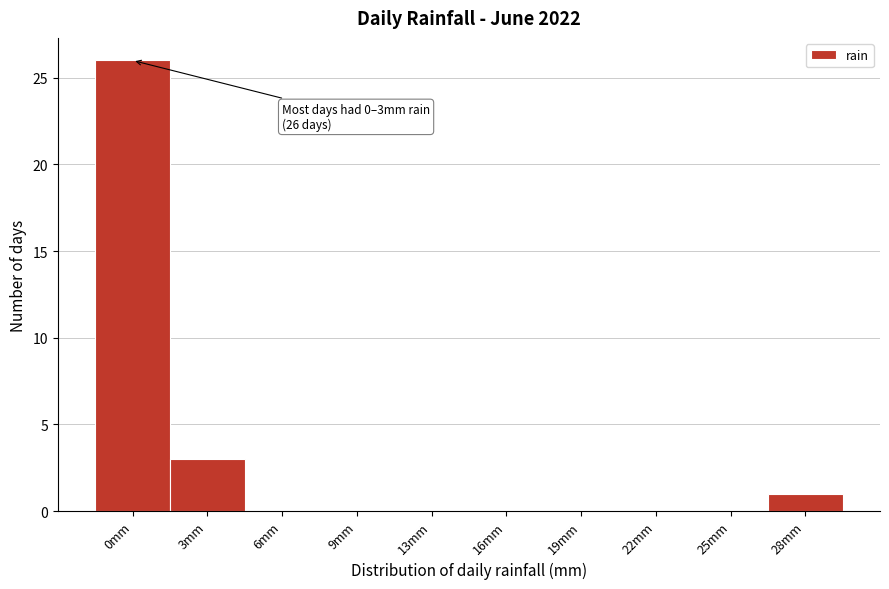

Reading left to right, what are all the values shown in this chart?

0mm=26	3mm=3	6mm=0	9mm=0	13mm=0	16mm=0	19mm=0	22mm=0	25mm=0	28mm=1